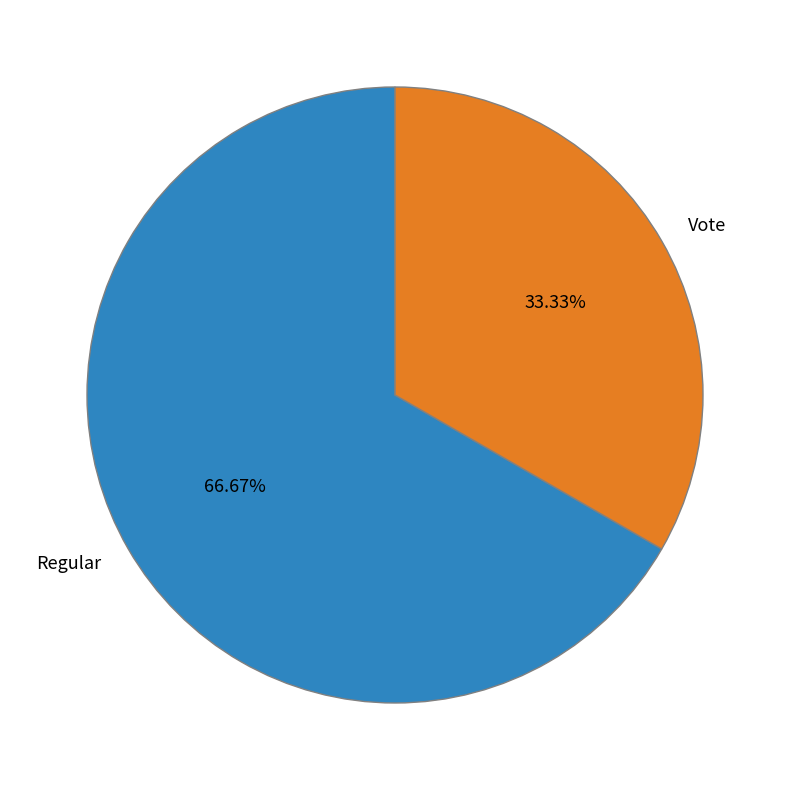

To the nearest percent, what is the difference between the largest and smallest slice percentages?

33%